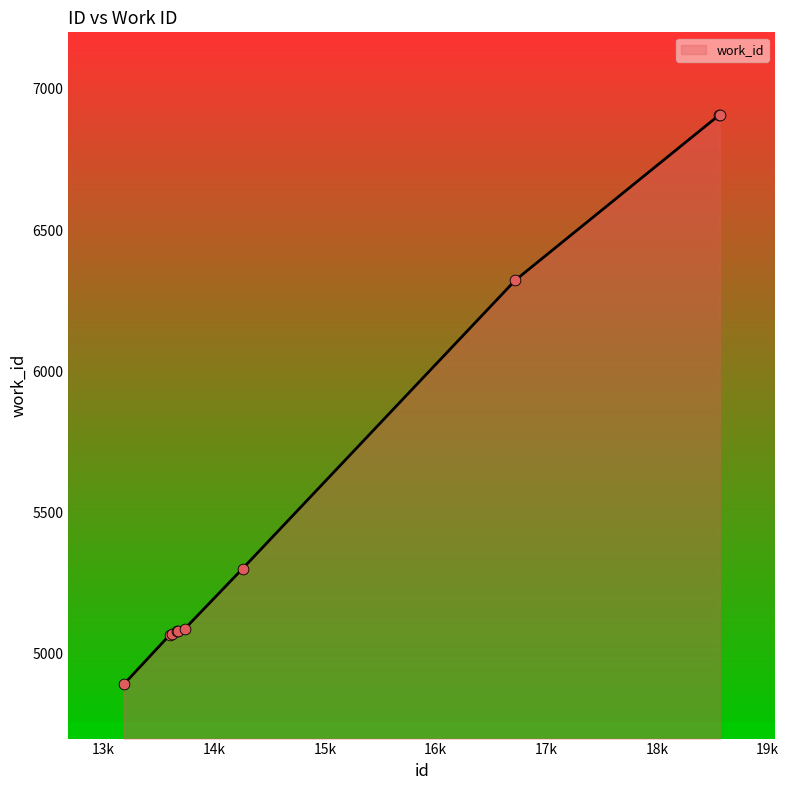

What is the minimum value shown in the chart?

4892